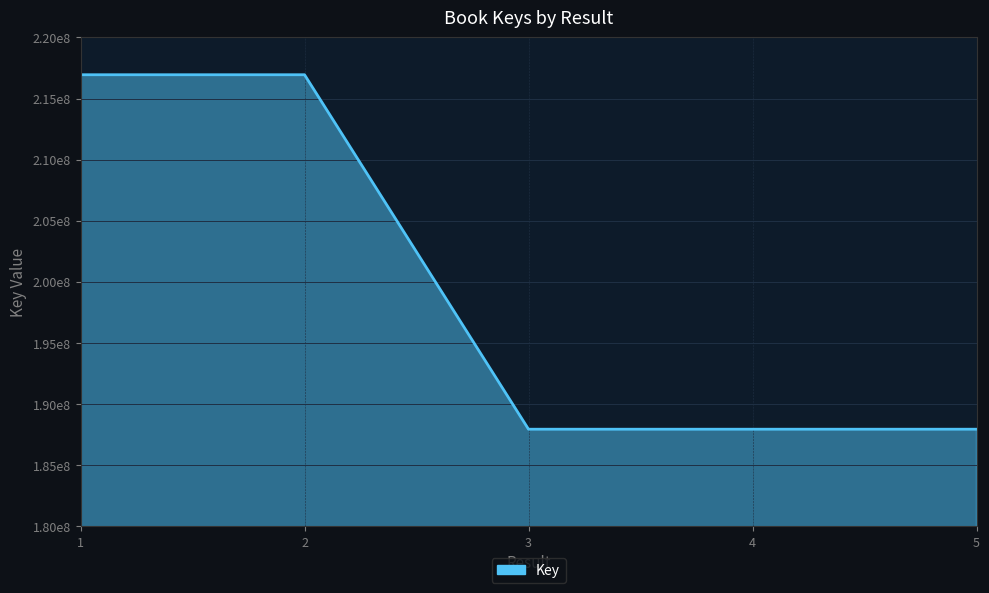

Is it true that the value at 2 is 216944091?

True